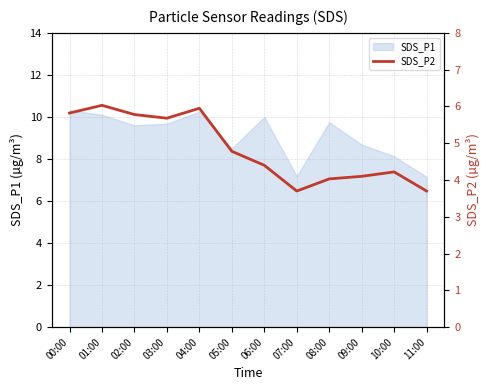

How many lines are shown in the chart?

1